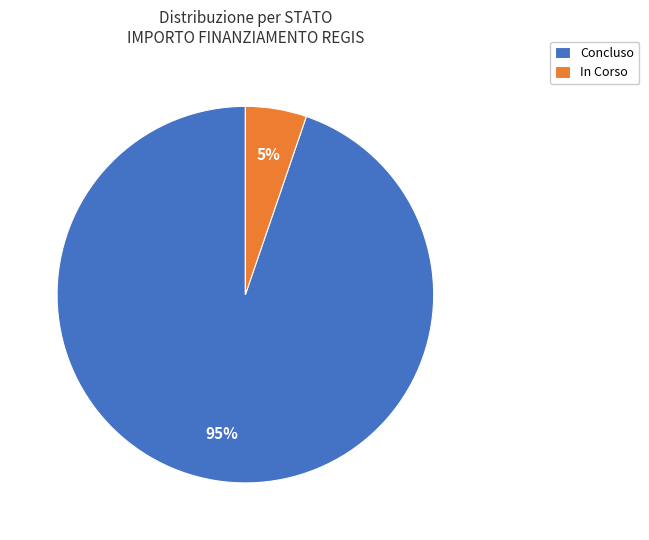

Between Concluso and In Corso, which is larger?

Concluso